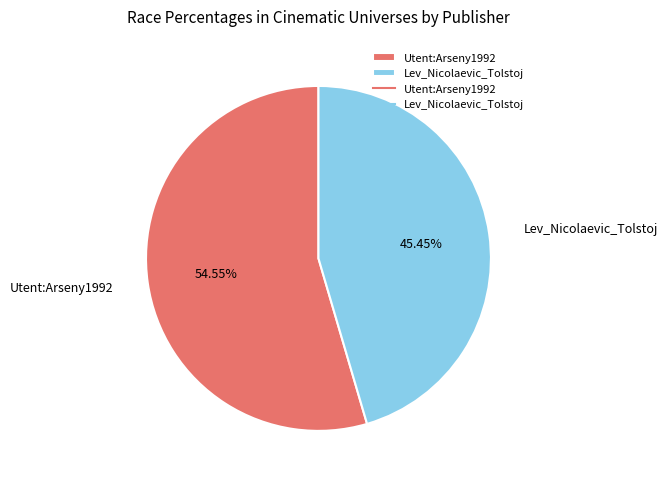

How many slices are in this pie chart?

2